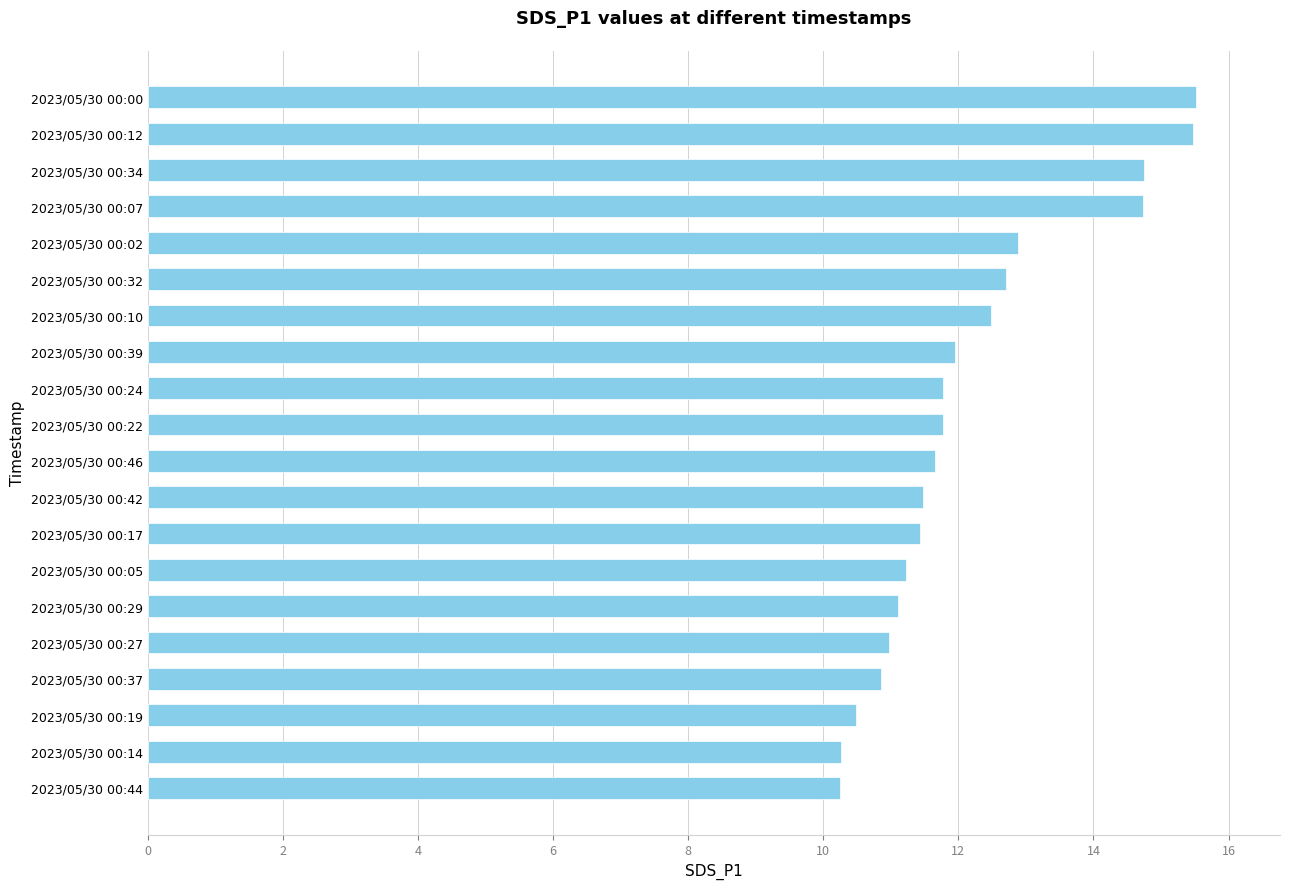

What is the difference between the maximum and minimum values?

5.3